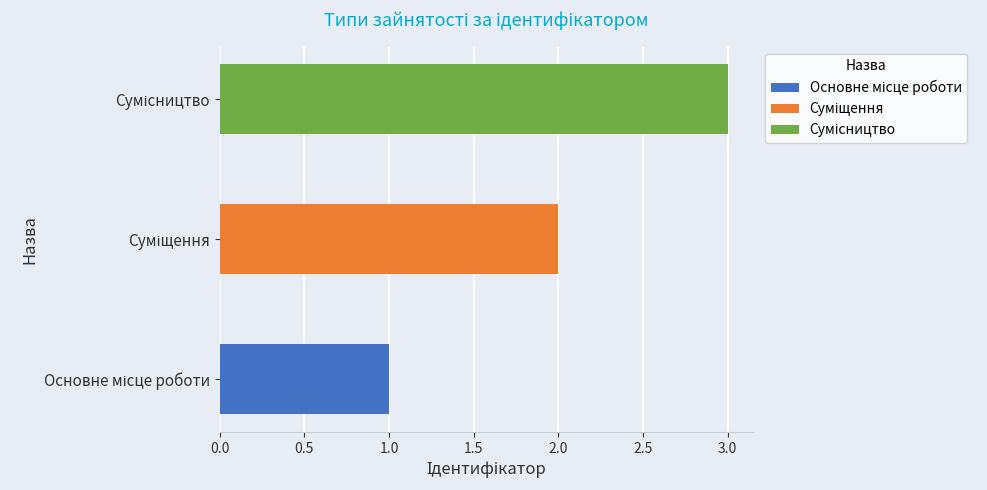

List the labels in order of value, largest first.

Сумісництво, Суміщення, Основне місце роботи